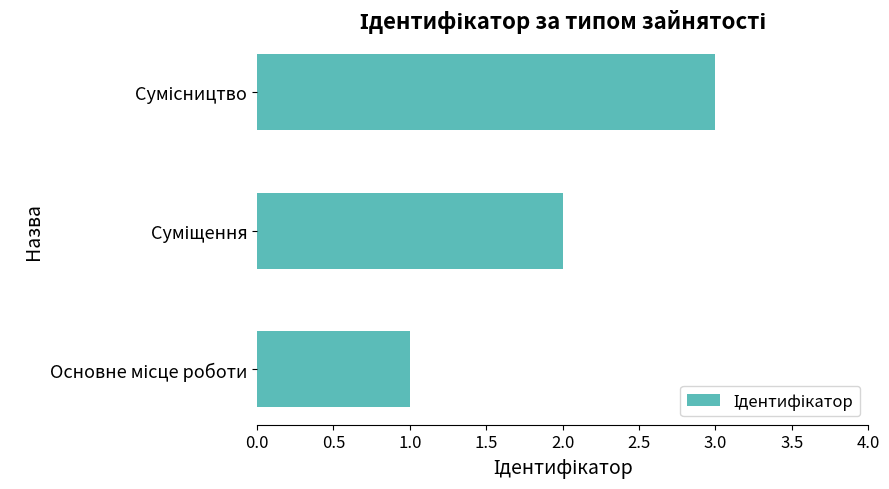

What is the greatest value displayed?

3